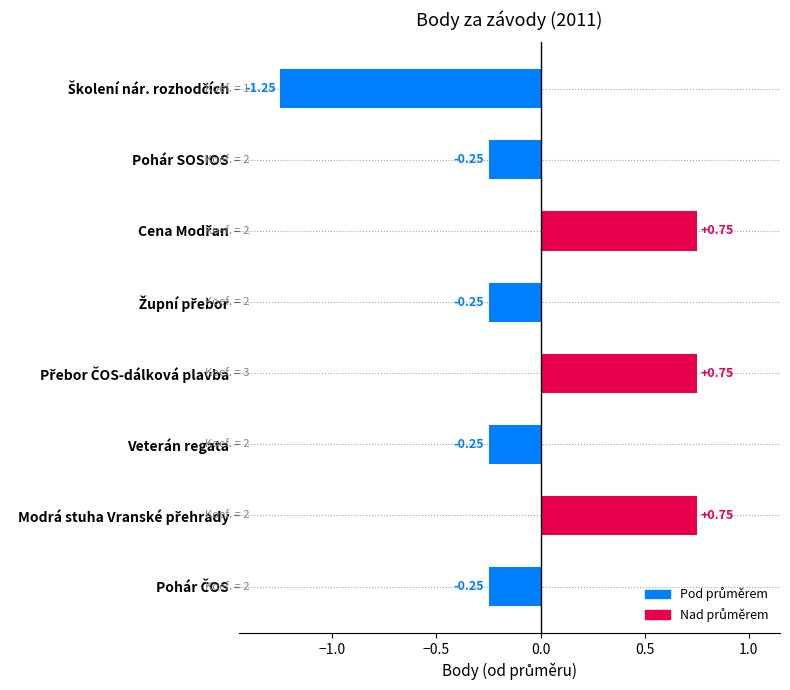

What is the difference between the maximum and minimum values?

2.0